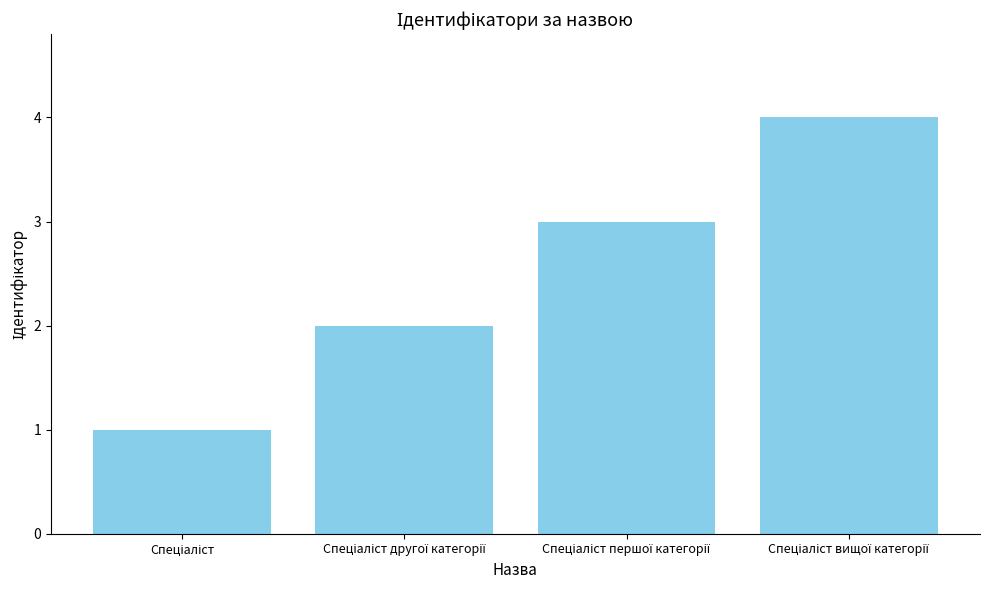

What is the difference between the maximum and minimum values?

3